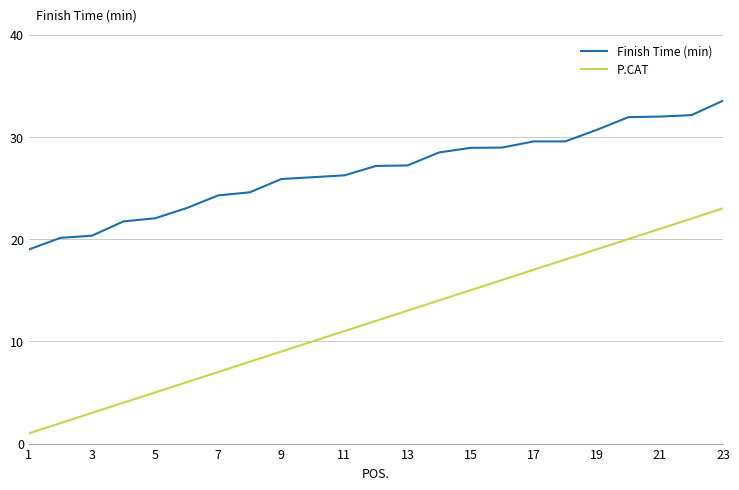

True or false: P.CAT has more than 2 points higher than both neighbors.

False